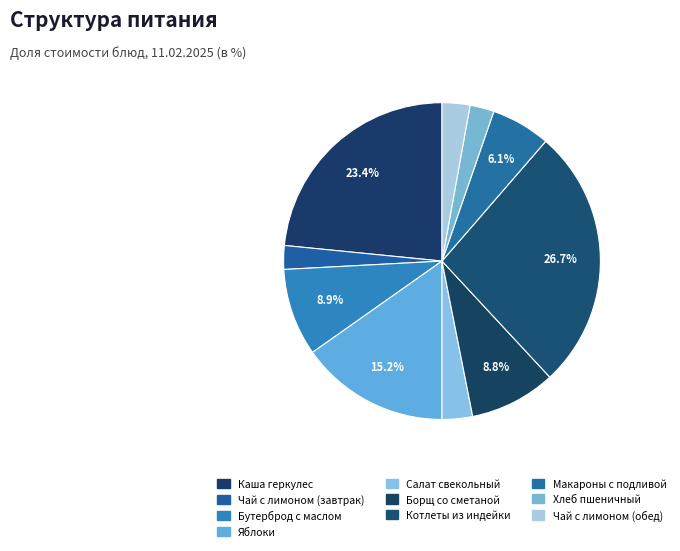

To the nearest percent, what is the difference between the Борщ со сметаной and Салат свекольный slice percentages?

6%